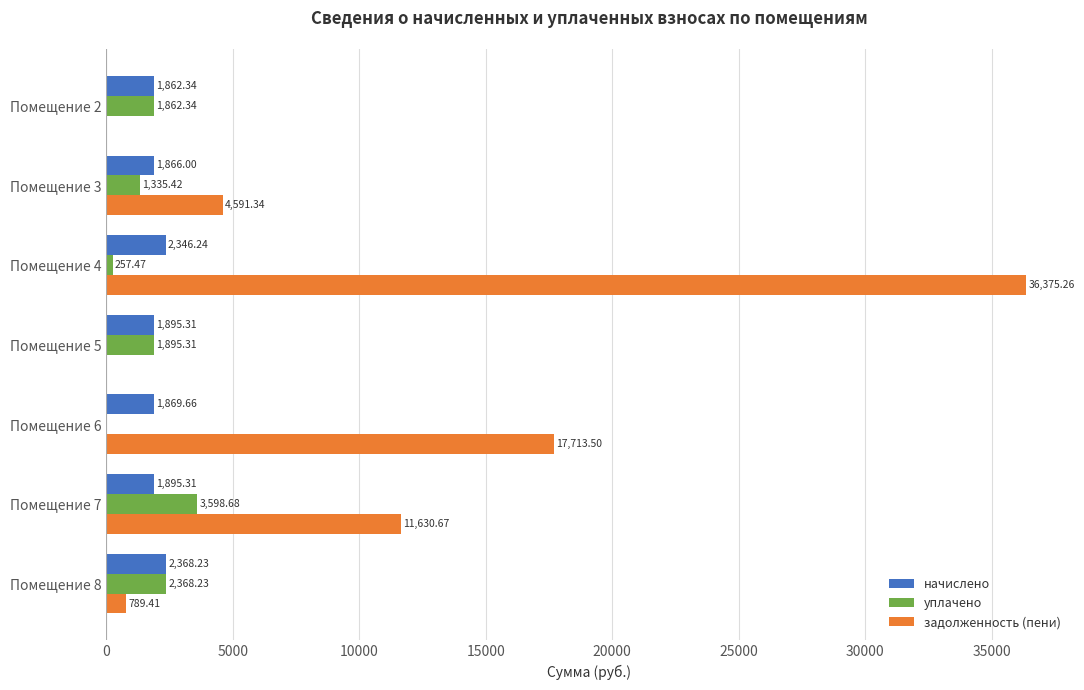

Is the value of начислено at Помещение 2 greater than the value of задолженность (пени) at Помещение 2?

Yes